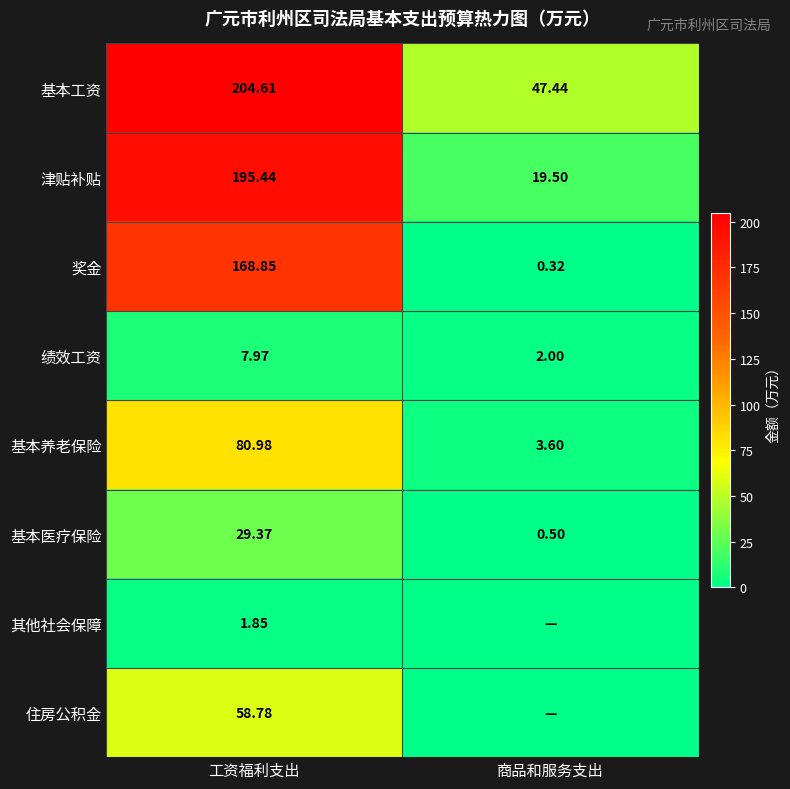

Where does the 津贴补贴 series first go above 195?

工资福利支出